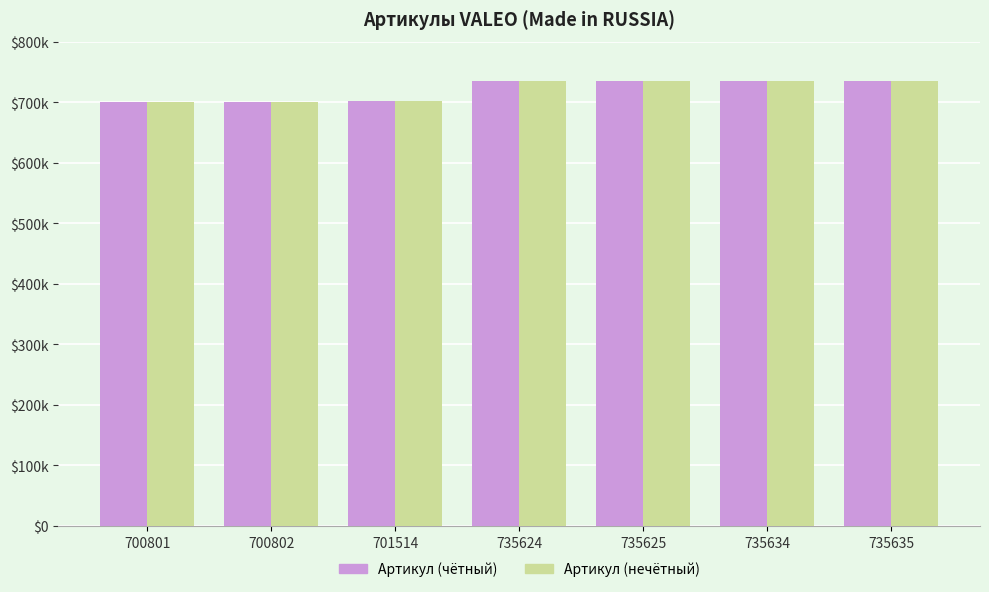

Are the bars grouped side by side (vs. stacked)?

Yes